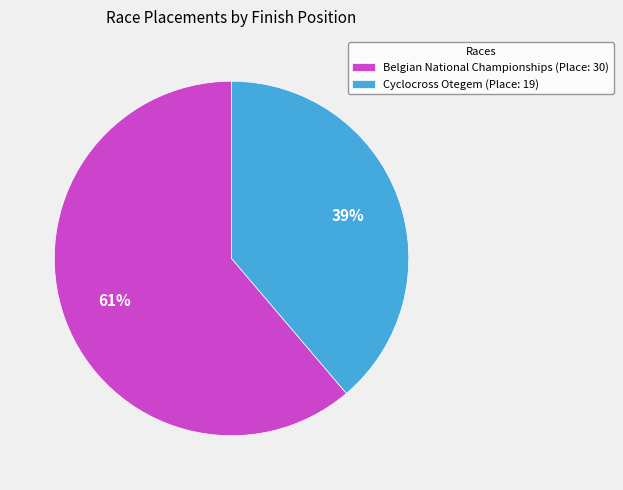

Combined, do Cyclocross Otegem (Place: 19) and Belgian National Championships (Place: 30) account for over 50%?

Yes